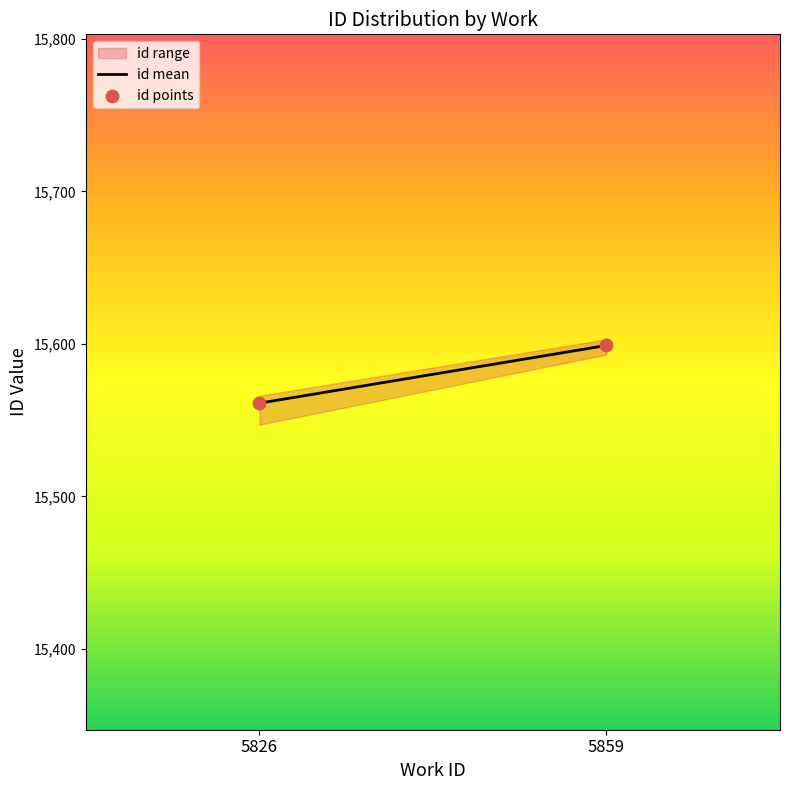

What is the range of Y values (max minus min)?

37.9